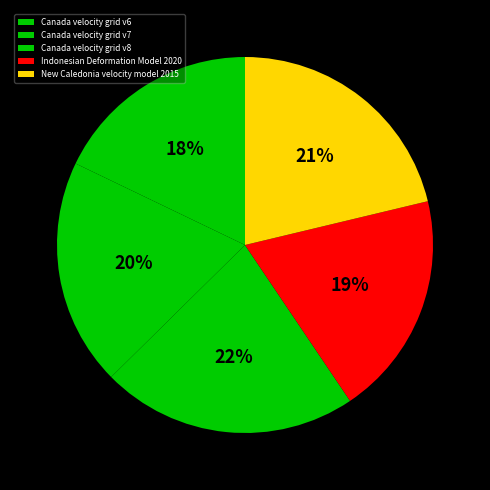

How much of the chart is everything except Canada velocity grid v8?

78.0%